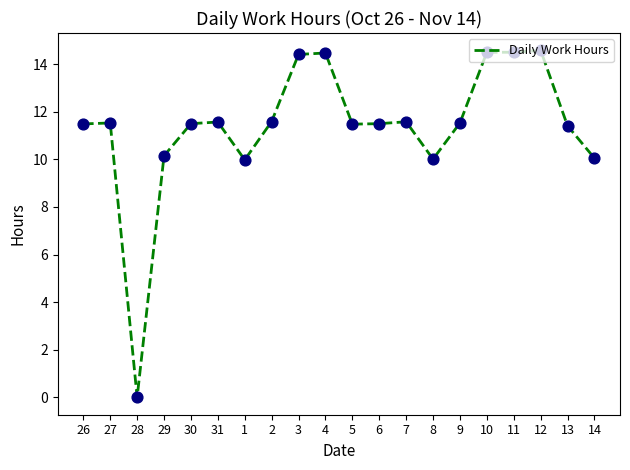

What is the change in value from 29 to 14?

-0.1